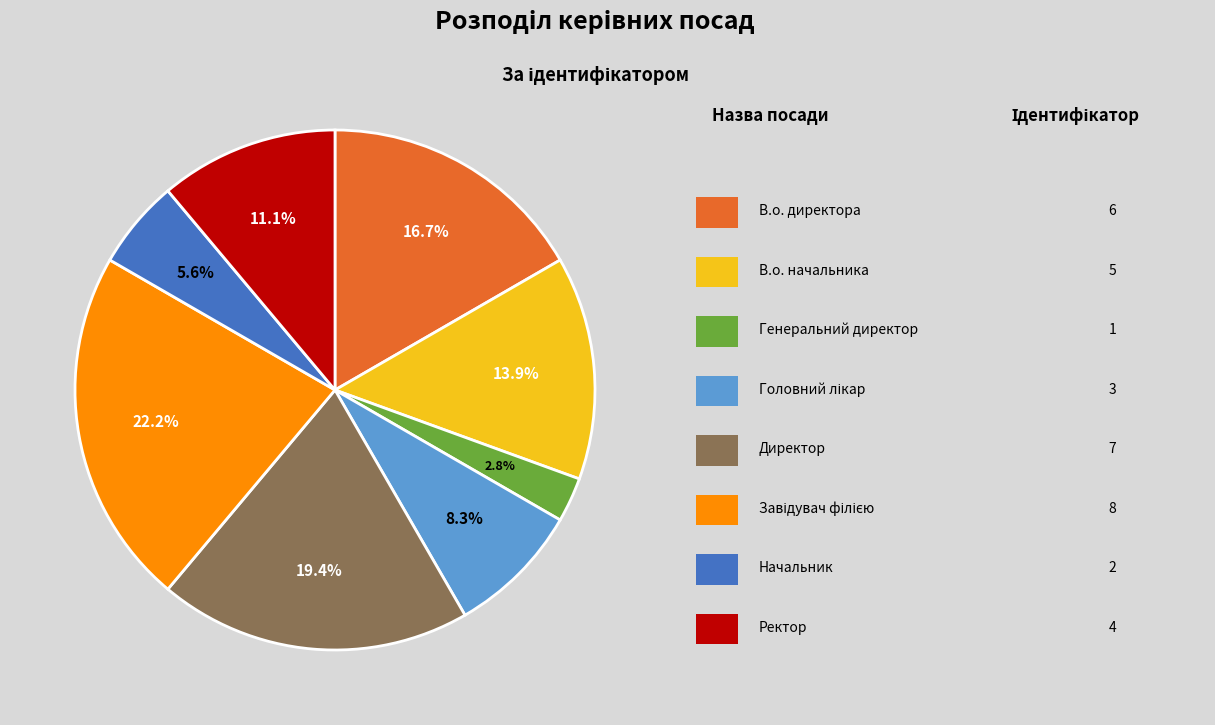

Is there any slice that represents more than half of the pie?

No